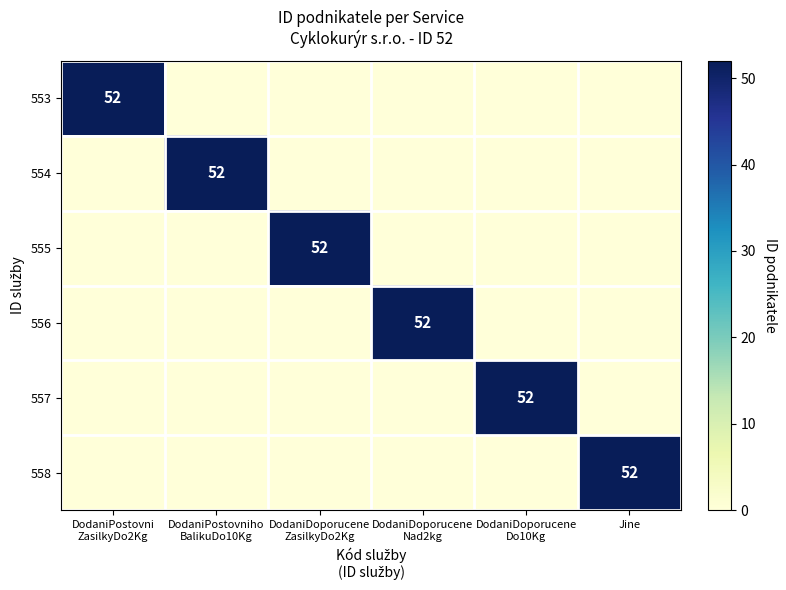

At how many categories does at least one series exceed 17?

6